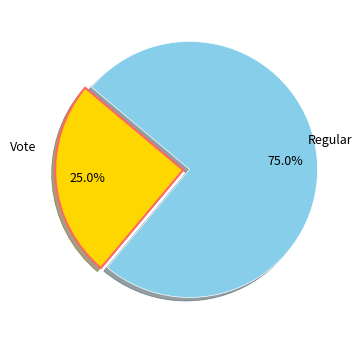

How many slices are in this pie chart?

2